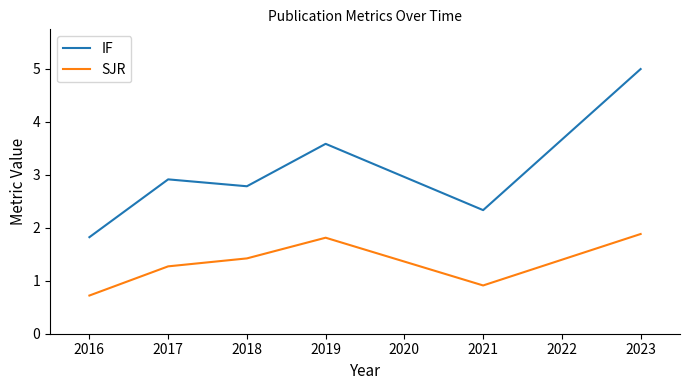

Reading right to left, list all the values displayed in this chart.

IF: 5.0	2.3	3.6	2.8	2.9	1.8
SJR: 1.9	0.9	1.8	1.4	1.3	0.7